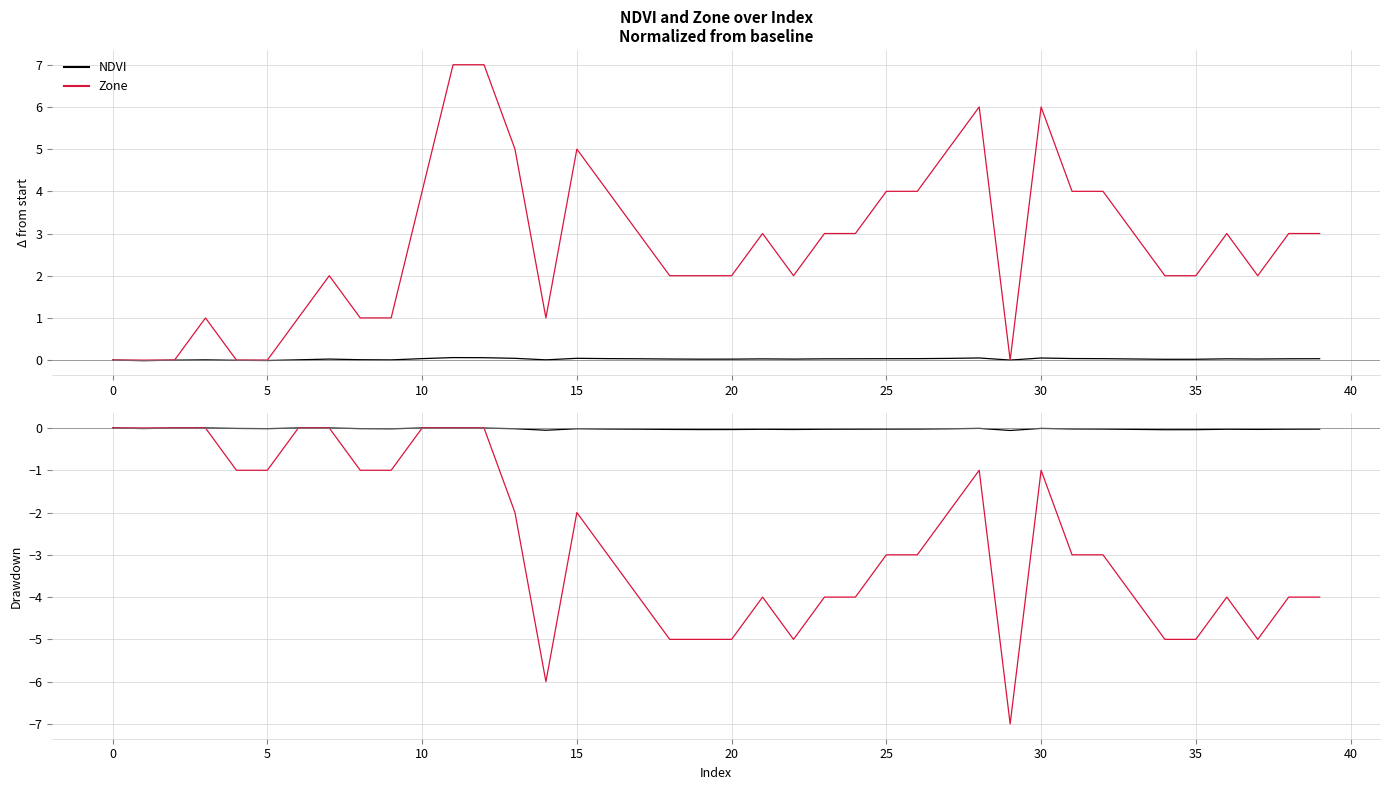

What is the label of the 12th point from the right?

28